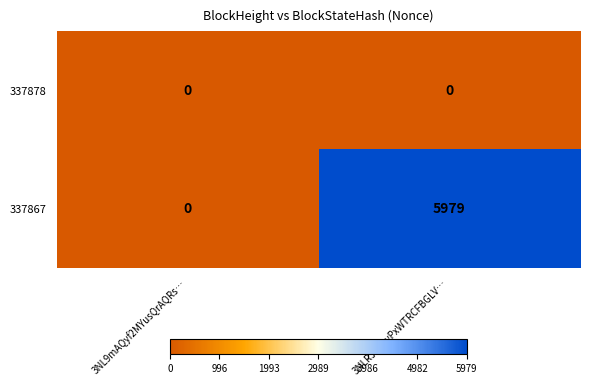

Read the 337867 value at 3NLRJ3RLvPxWTRCFBGLV…, to the nearest 10.

5980